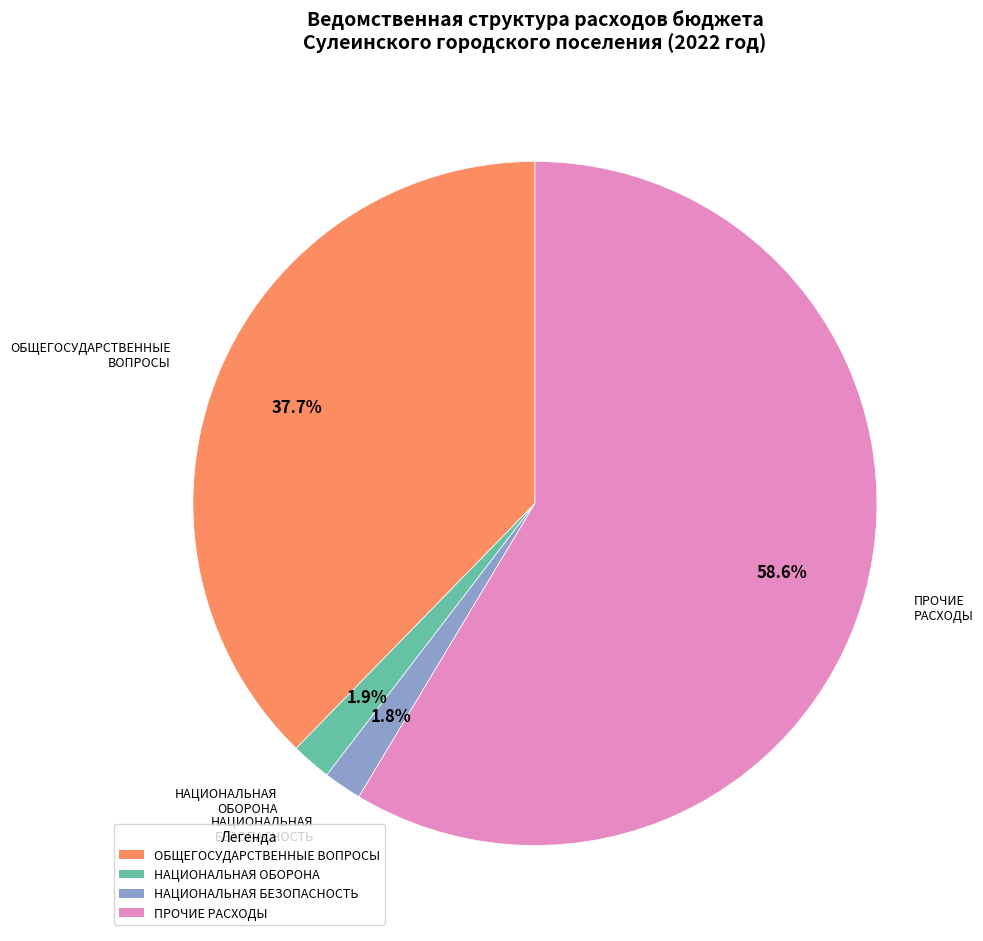

Which slice is the largest?

ПРОЧИЕ РАСХОДЫ